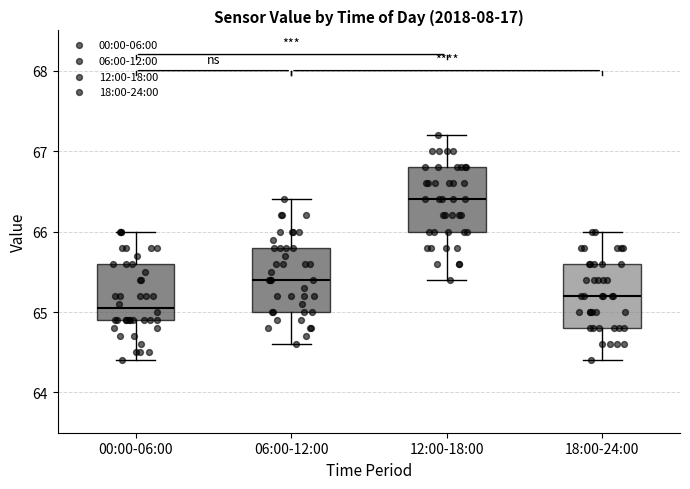

Reading left to right, read every box against the y-axis: the position of its median line, the range the box covers, and the ends of its whiskers. The values are not printed on the chart, so give them approximately, as read against the axis.

00:00-06:00: median 65.1, box 64.9 to 65.6, whiskers 64.4 to 66.0
06:00-12:00: median 65.4, box 65.0 to 65.8, whiskers 64.6 to 66.4
12:00-18:00: median 66.4, box 66.0 to 66.8, whiskers 65.4 to 67.2
18:00-24:00: median 65.2, box 64.8 to 65.6, whiskers 64.4 to 66.0